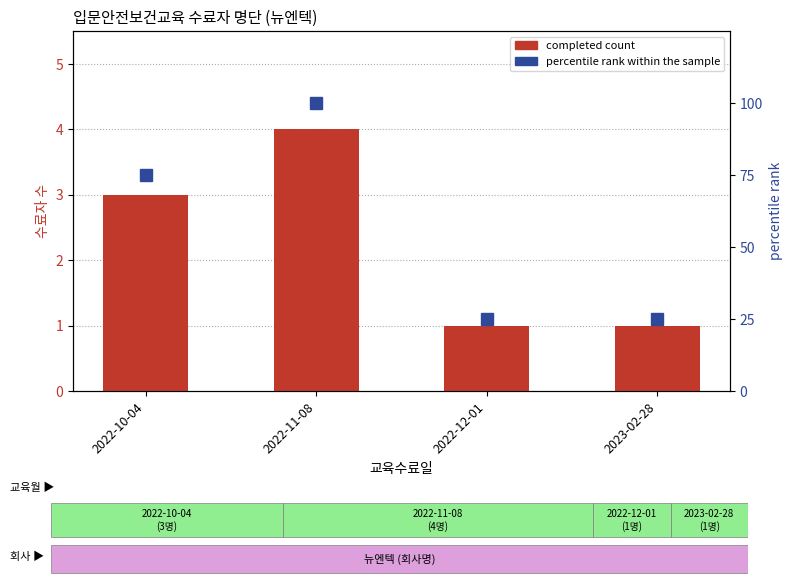

At which label does the data first exceed 3?

2022-11-08